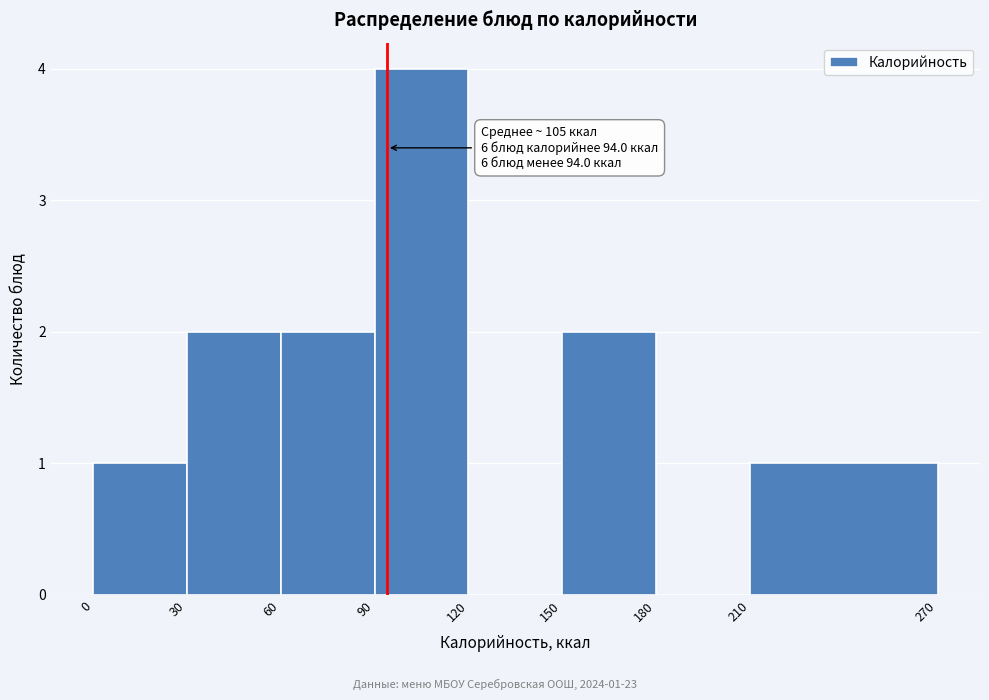

Over which range of the x-axis is the bar tallest?

90 to 120